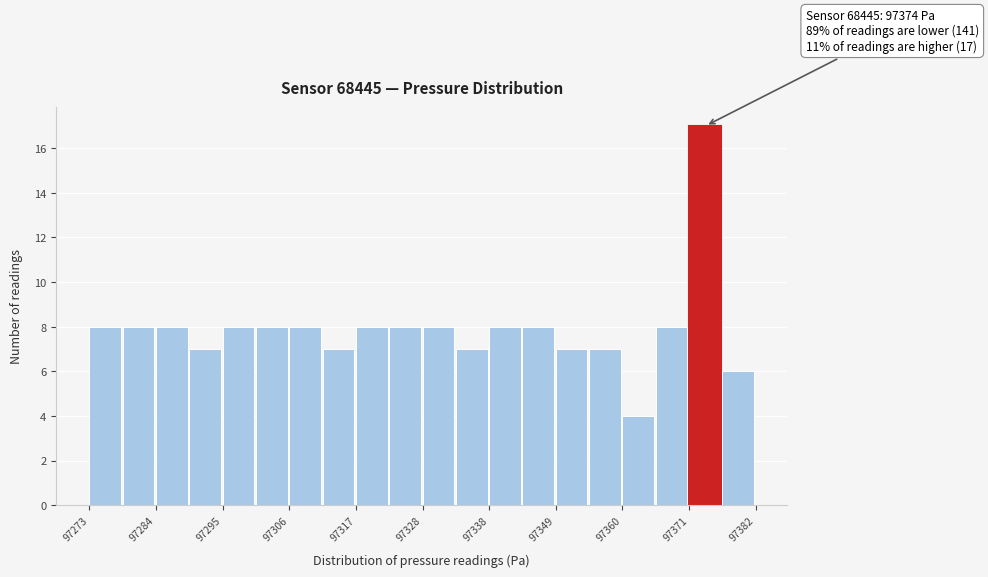

Around what value on the x-axis is the tallest bar? Give the approximate position of its centre, as read against the axis.

97374